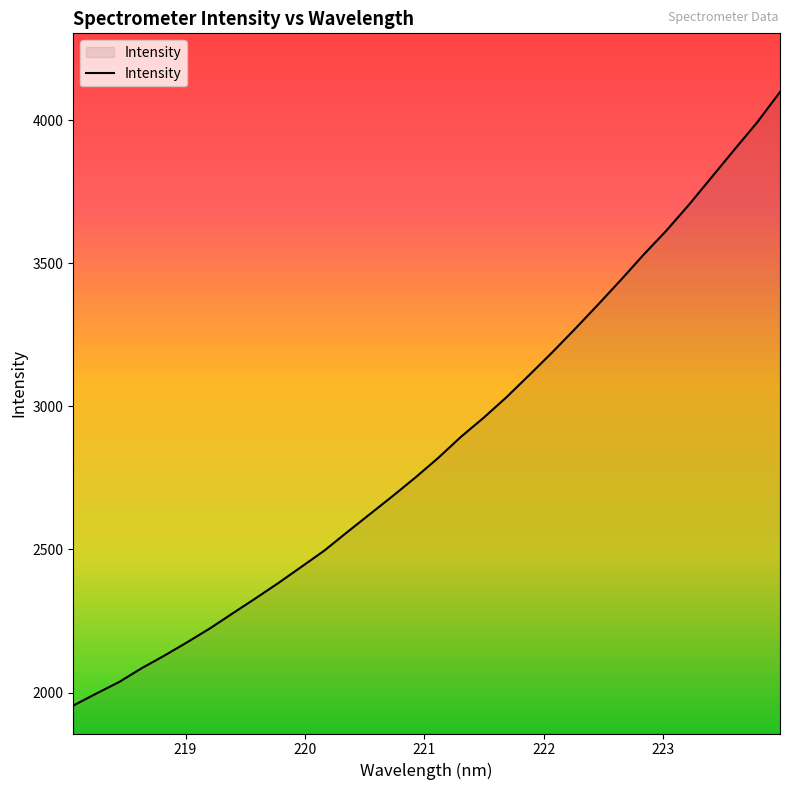

What is the smallest value displayed?

1954.7